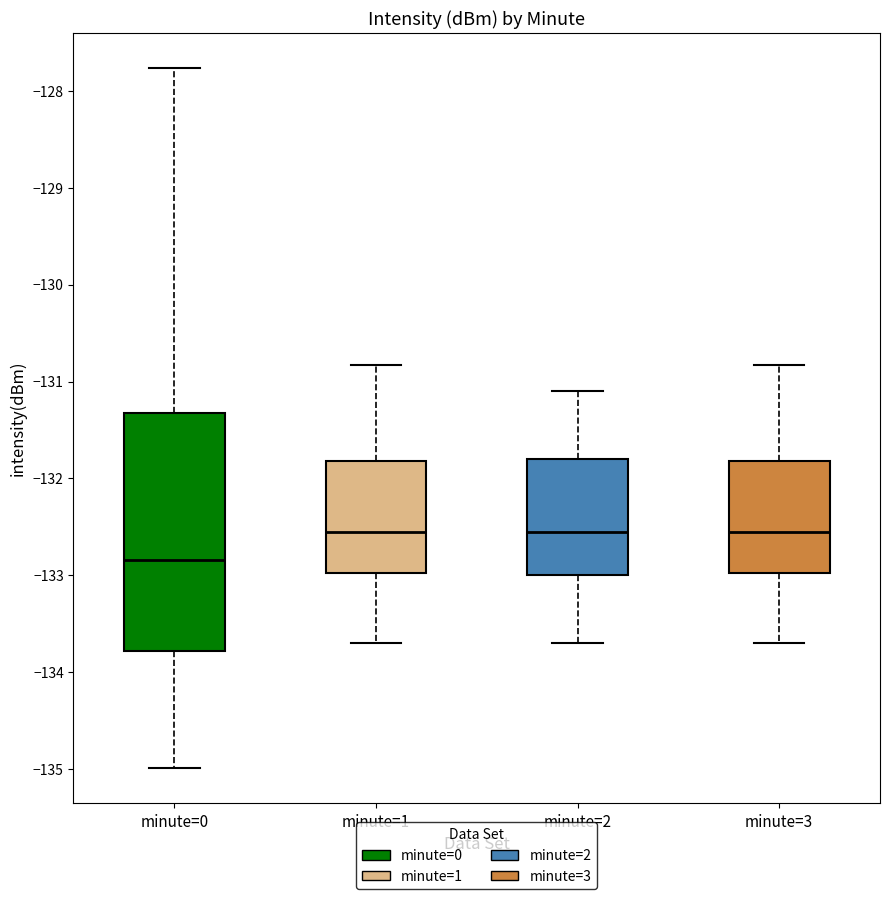

Comparing the boxes themselves (not the whiskers), which one is the tallest?

minute=0